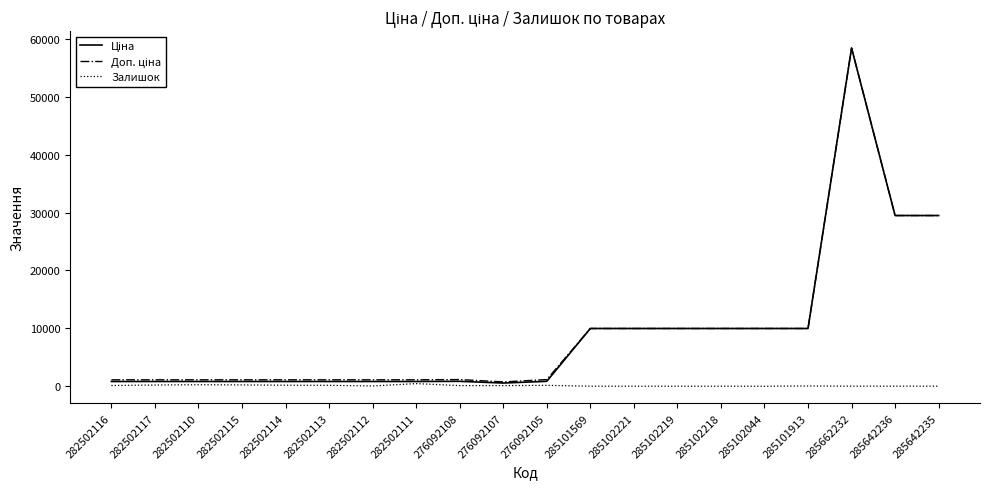

Which label corresponds to the largest value in the chart?

285662232